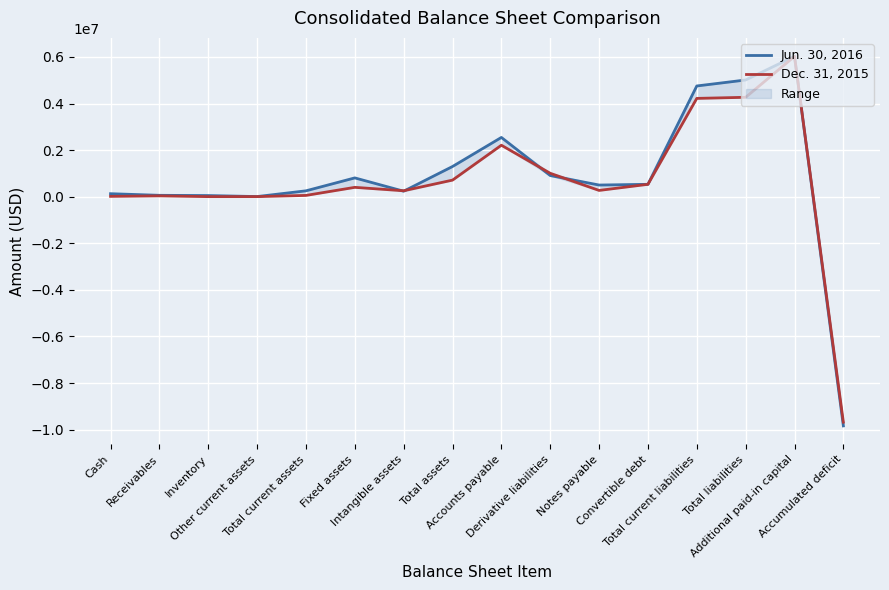

What are all the series names shown in the legend?

Jun. 30, 2016, Dec. 31, 2015